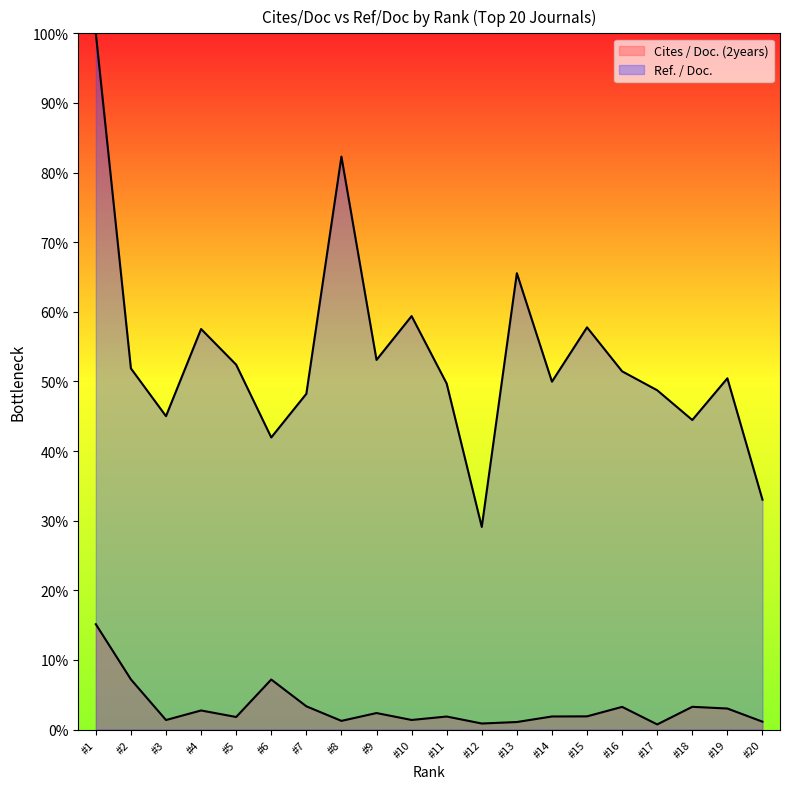

Does the chart have visible grid lines?

No